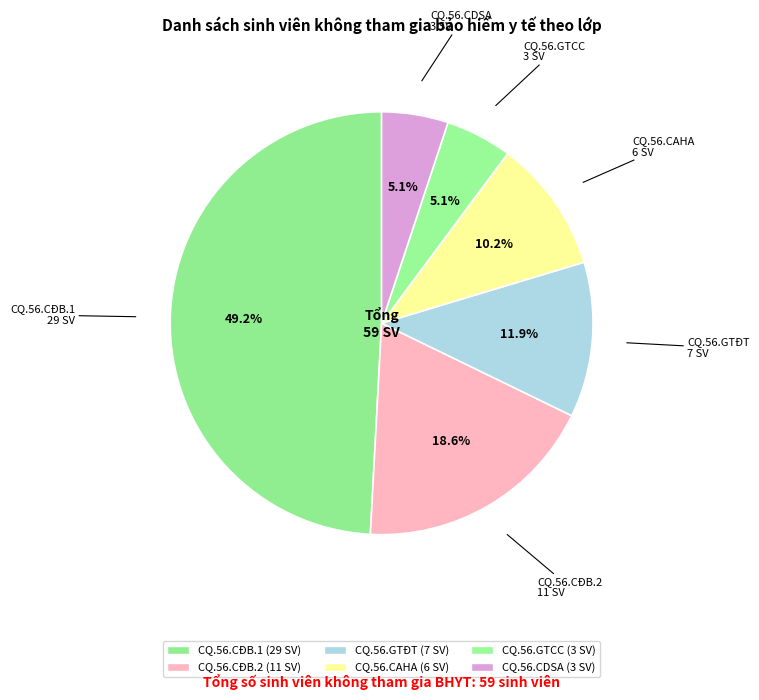

To the nearest percent, what is the difference between the CQ.56.CDSA and CQ.56.CĐB.1 slice percentages?

44%